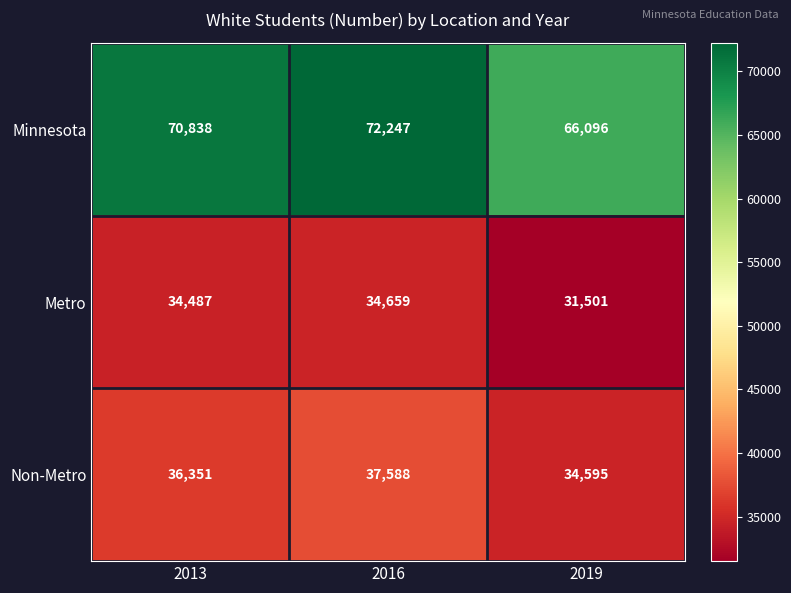

Between 2016 and 2019, which series saw the biggest shift?

Minnesota